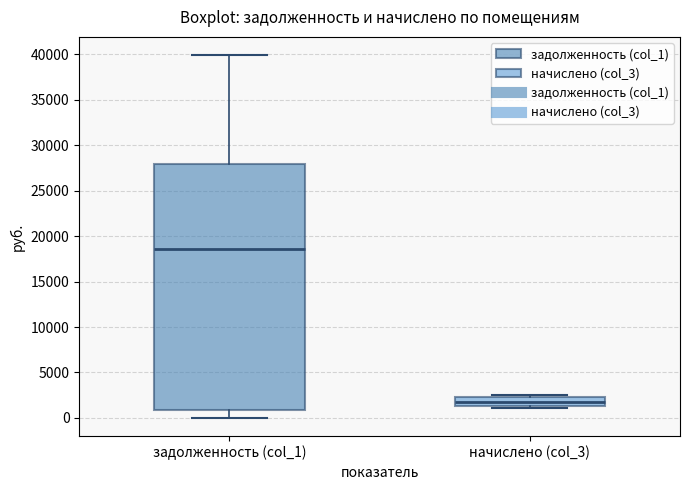

Comparing the boxes themselves (not the whiskers), which one is the tallest?

задолженность (col_1)